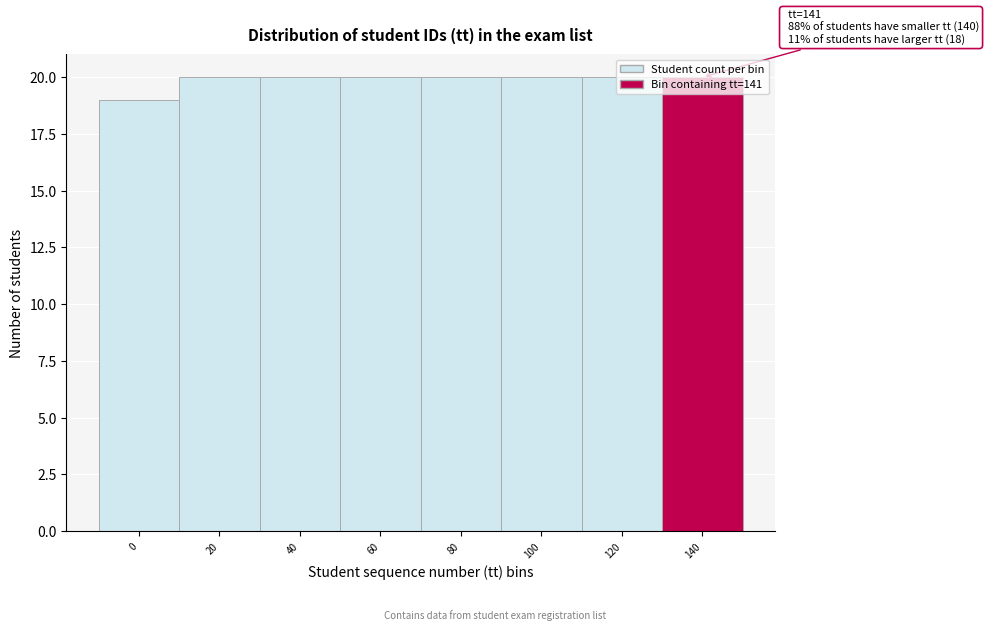

What is the sum of the values at 140 and 120?

40